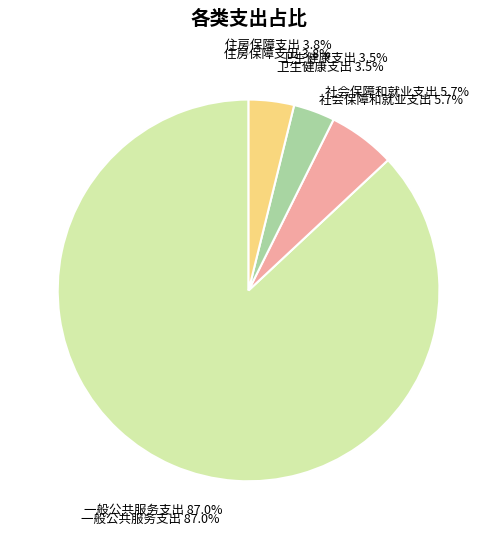

Which has a higher value, 一般公共服务支出 or 住房保障支出?

一般公共服务支出